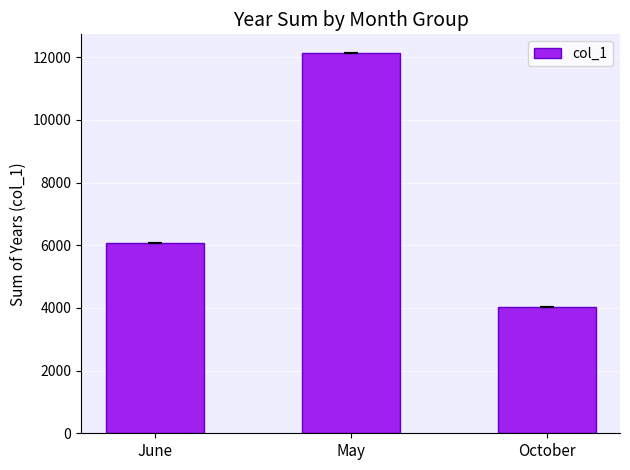

What is the ratio of the value at June to the value at May?

0.5